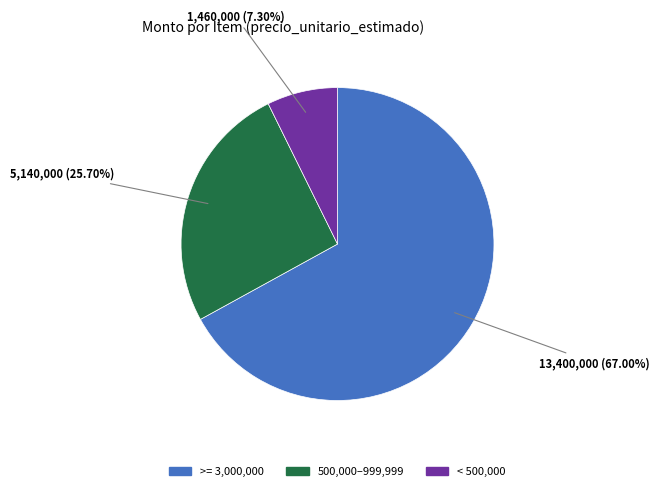

Is there any slice that represents more than half of the pie?

Yes